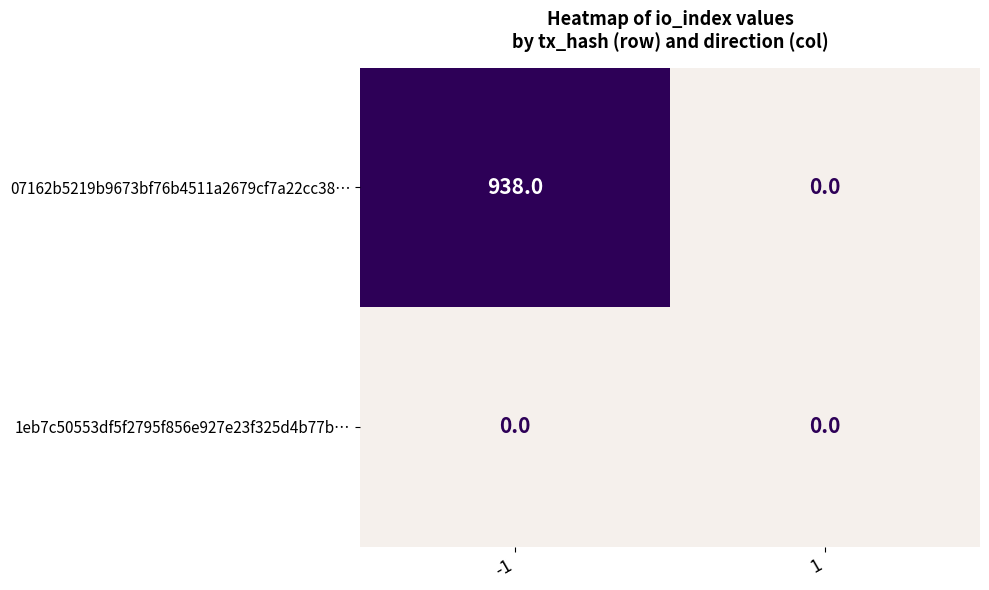

List the labels in order of 07162b5219b9673bf76b4511a2679cf7a22cc38… value, largest first.

-1, 1